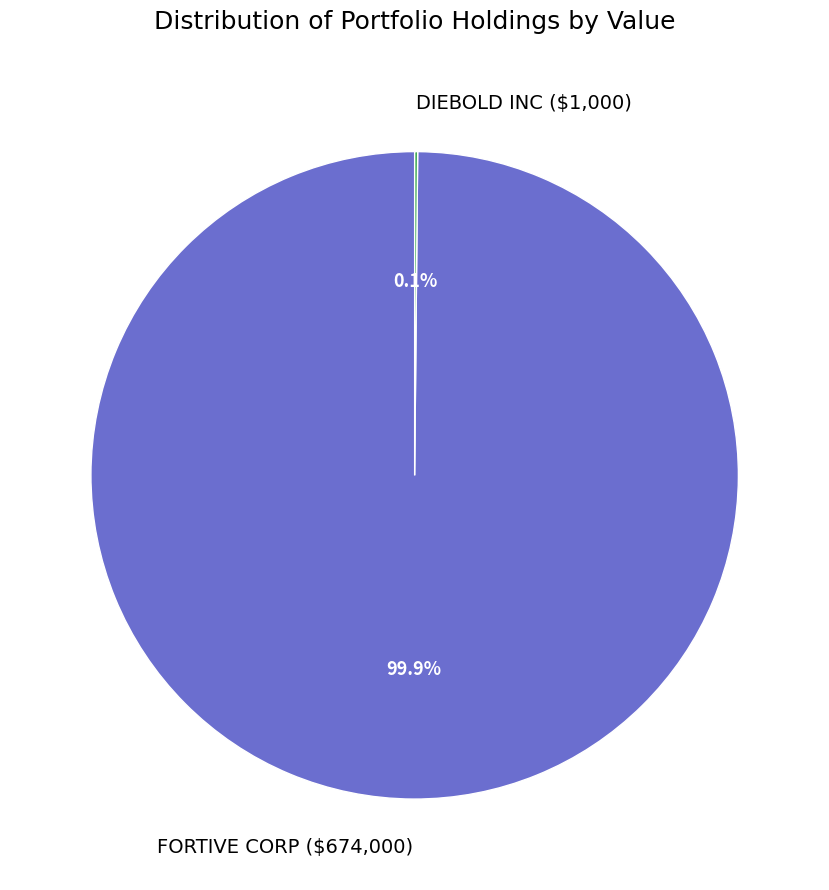

What portion of the pie excludes FORTIVE CORP?

0.1%